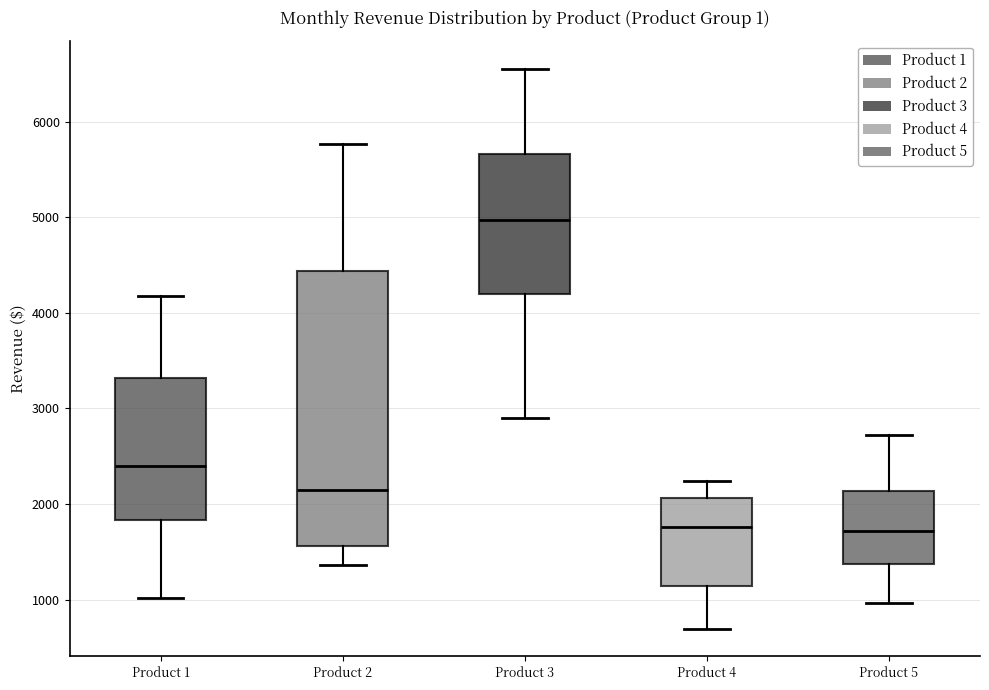

Which box is the tallest, from its lower edge to its upper edge?

Product 2